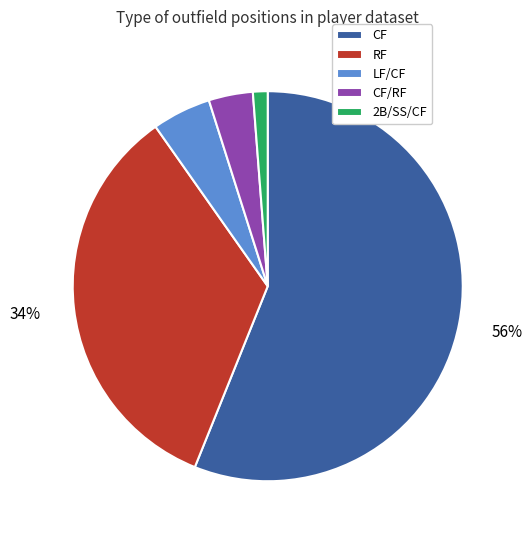

How many segments does this pie chart have?

5